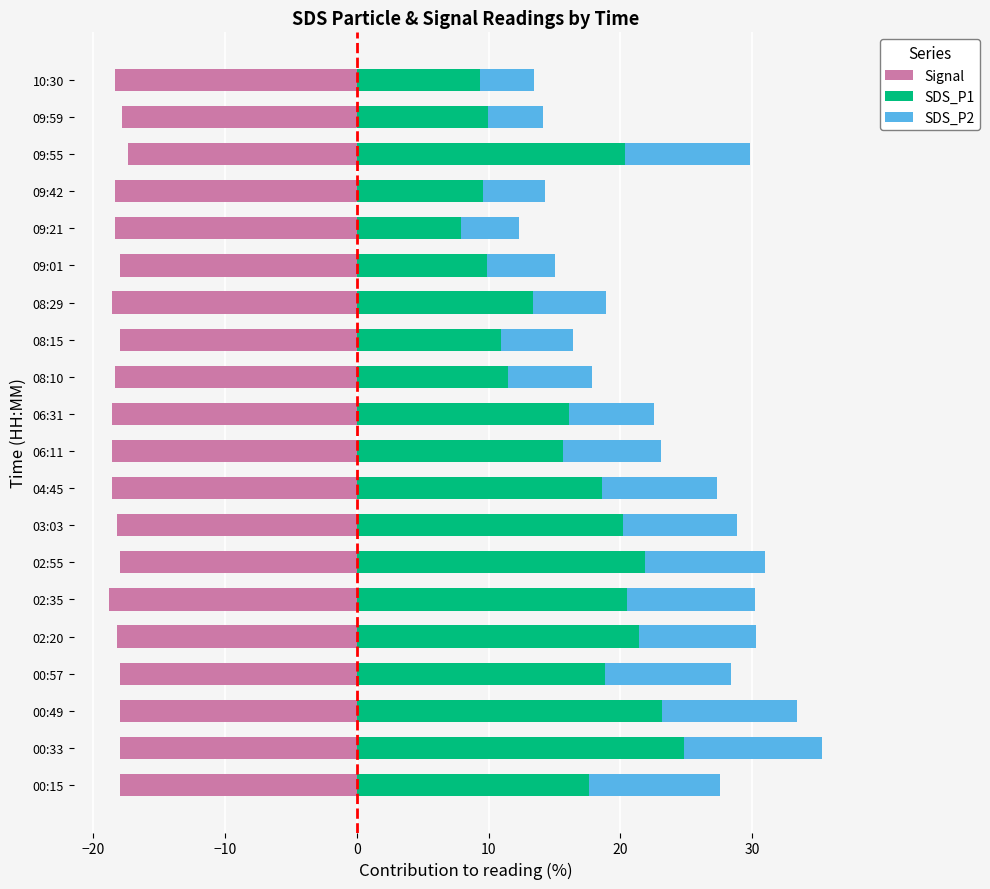

What is the smallest value displayed?

-18.8